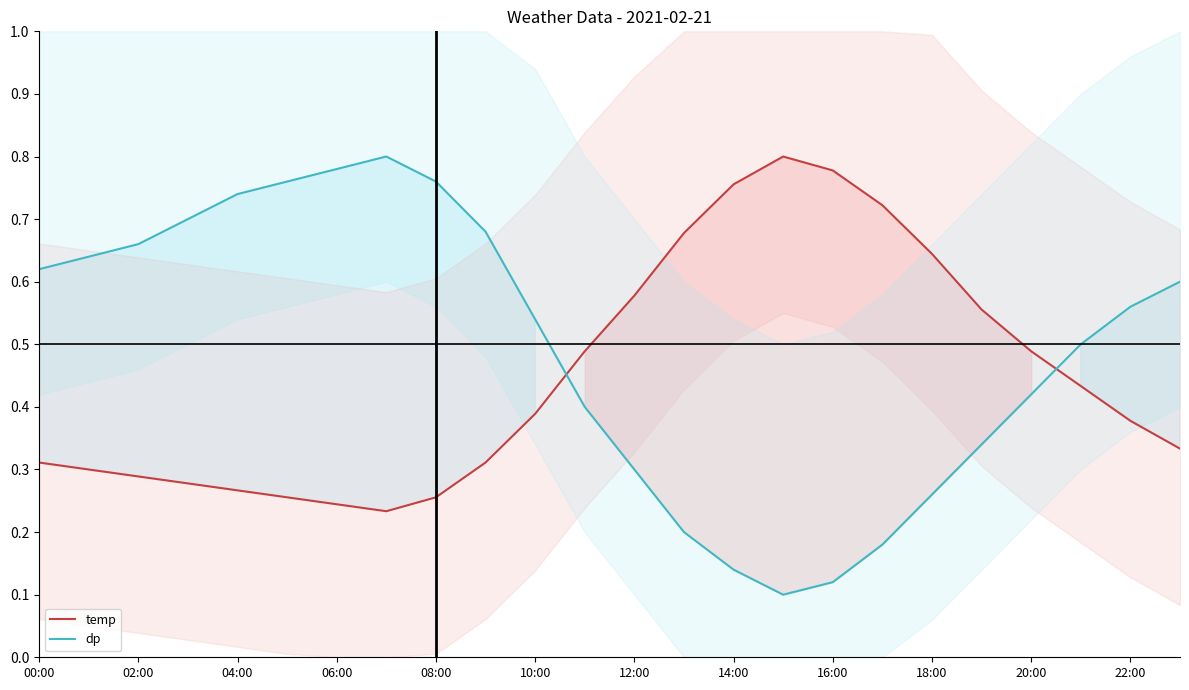

True or false: temp has a value of 0.1 at 08:00.

False